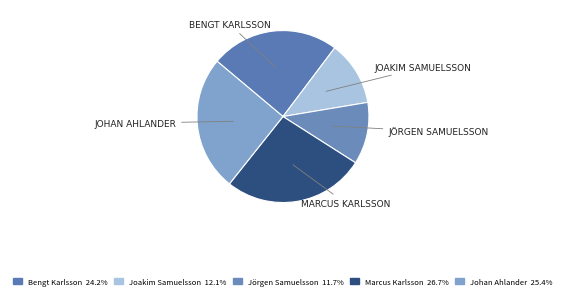

How many segments does this pie chart have?

5